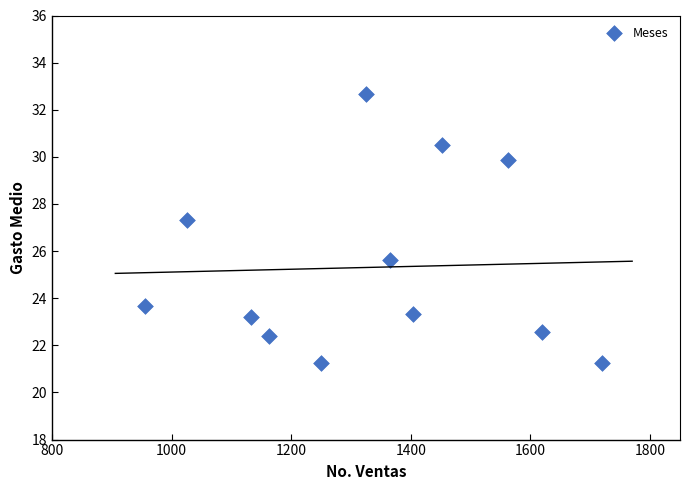

What Y value in the scatter plot is closest to 26?

25.6